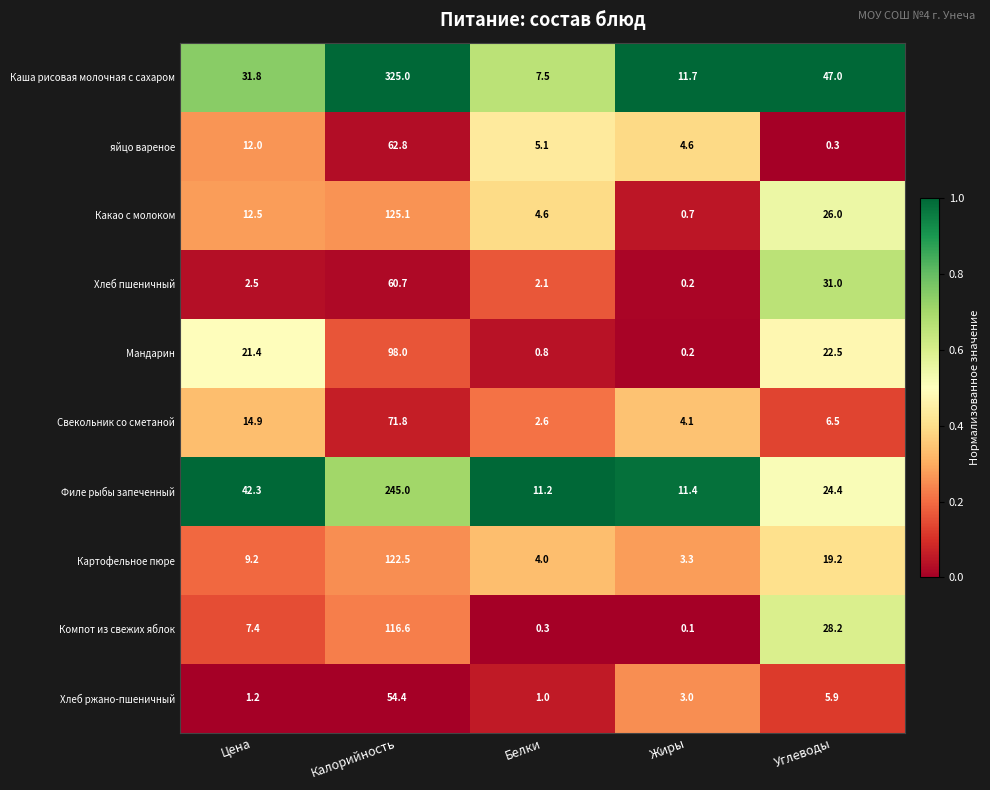

What is the total value across all series at Калорийность?

1281.9